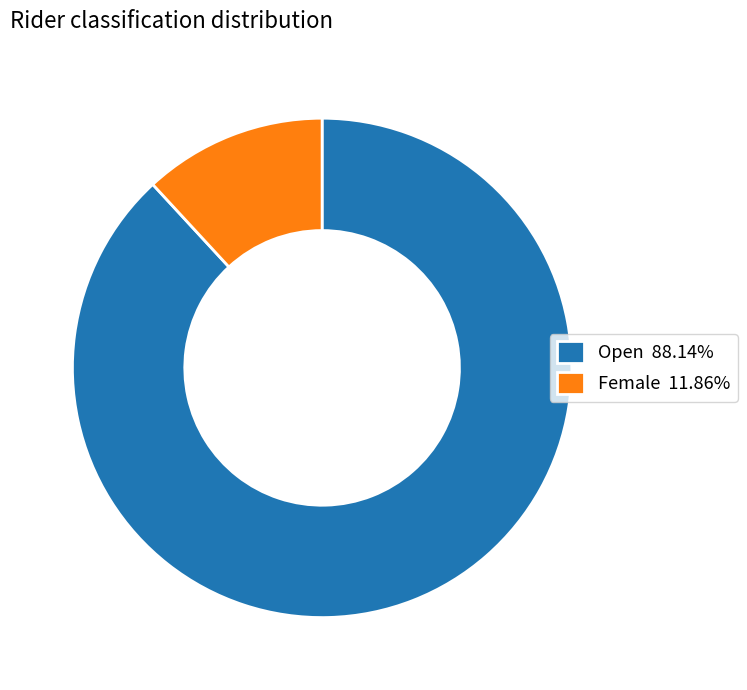

Combined, do Female 11.86% and Open 88.14% account for over 50%?

Yes